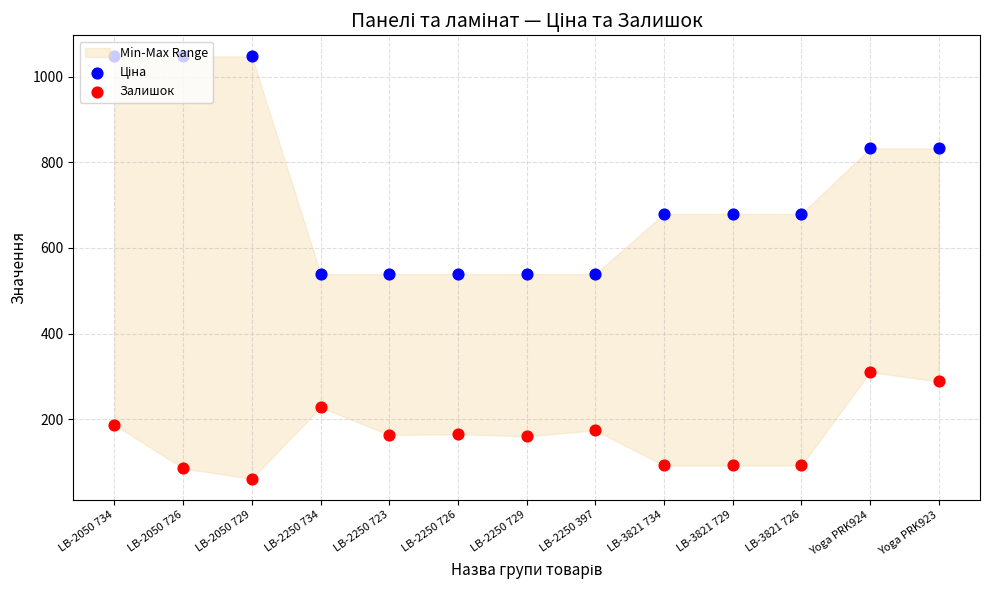

What is the total value across all series at LB-3821 729?

771.6